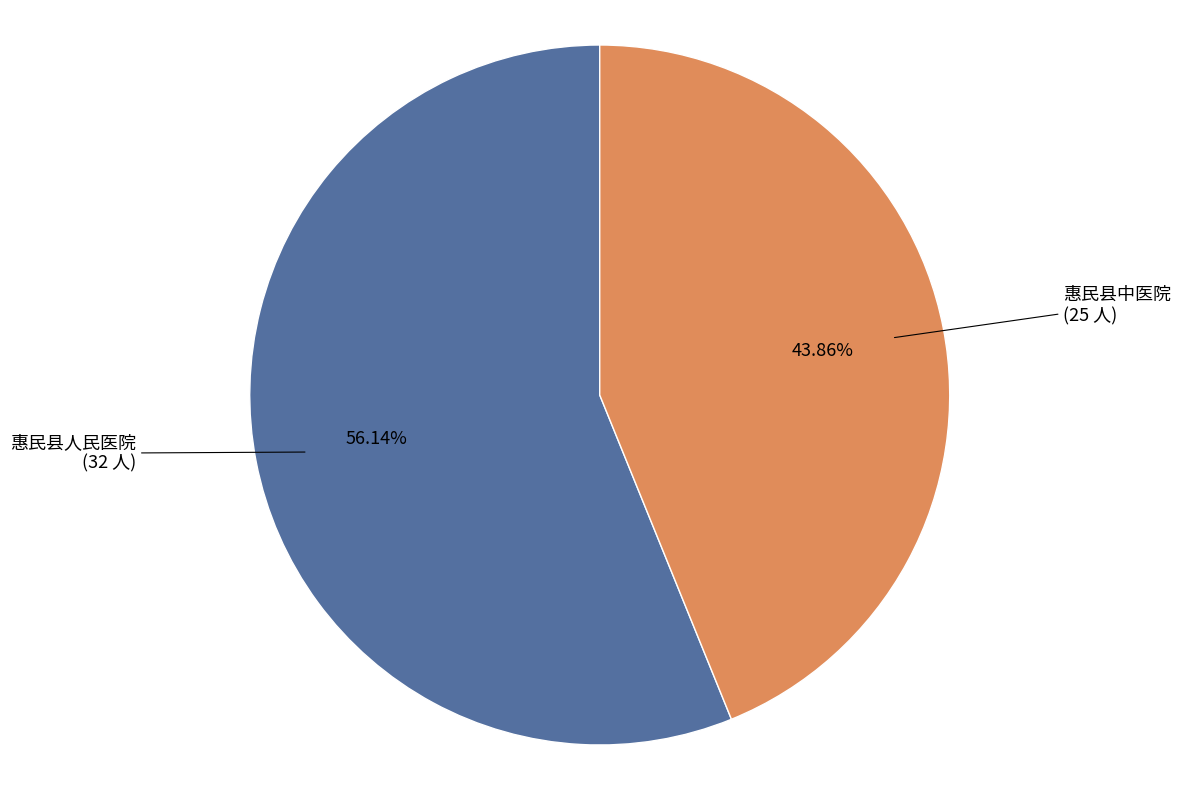

Is there any slice that represents more than half of the pie?

Yes